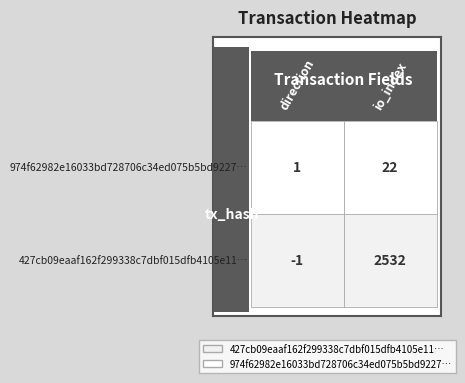

What is the average value of the 974f62982e16033bd728706c34ed075b5bd9227 series?

12